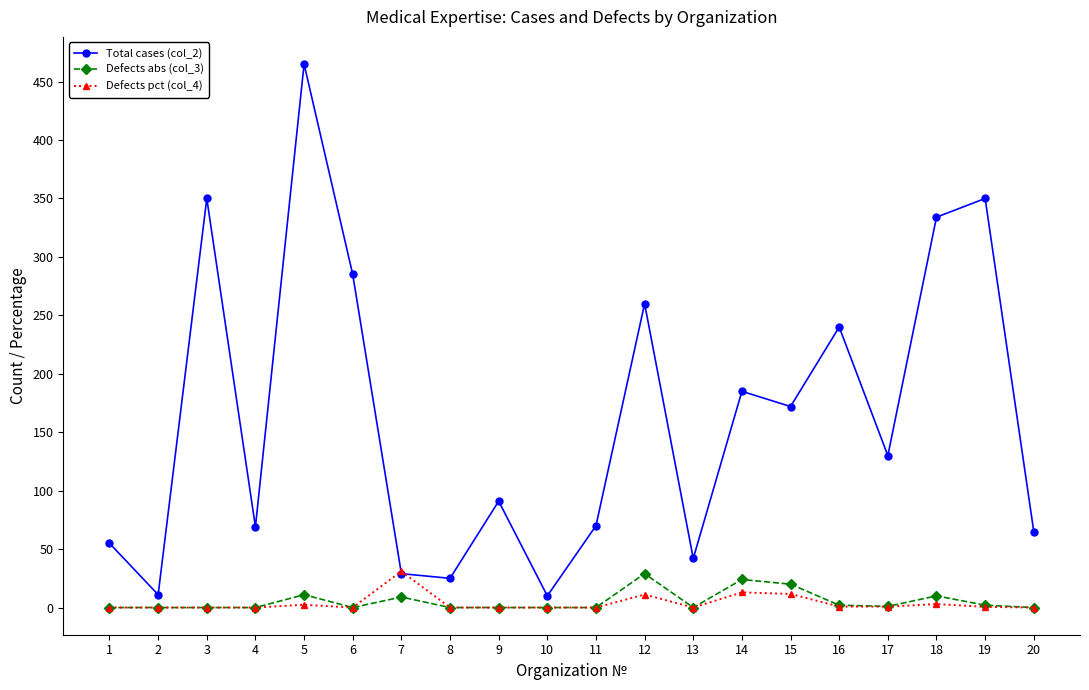

Where do Total cases (col_2) and Defects pct (col_4) first cross each other?

6 and 7